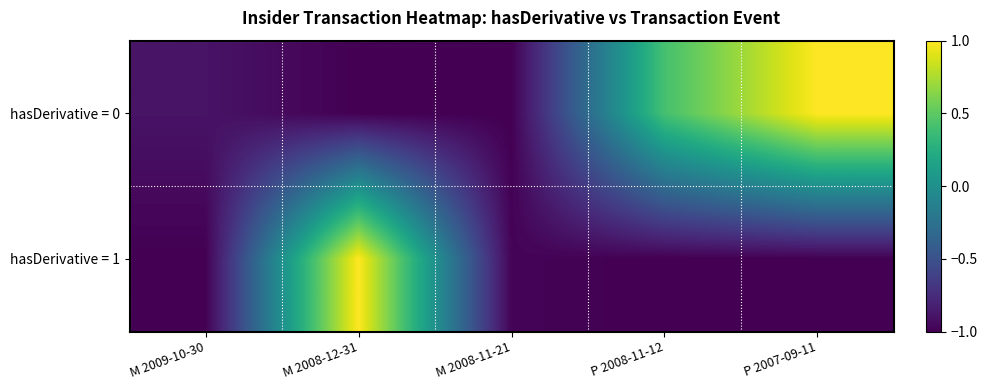

Rank the series by their average value, from lowest to highest.

hasDerivative = 1, hasDerivative = 0